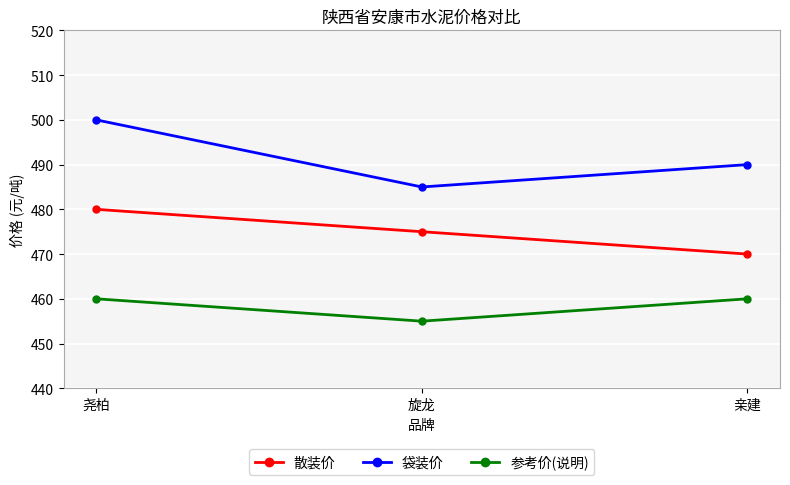

The value of 散装价 at 尧柏 is 667. True or false?

False